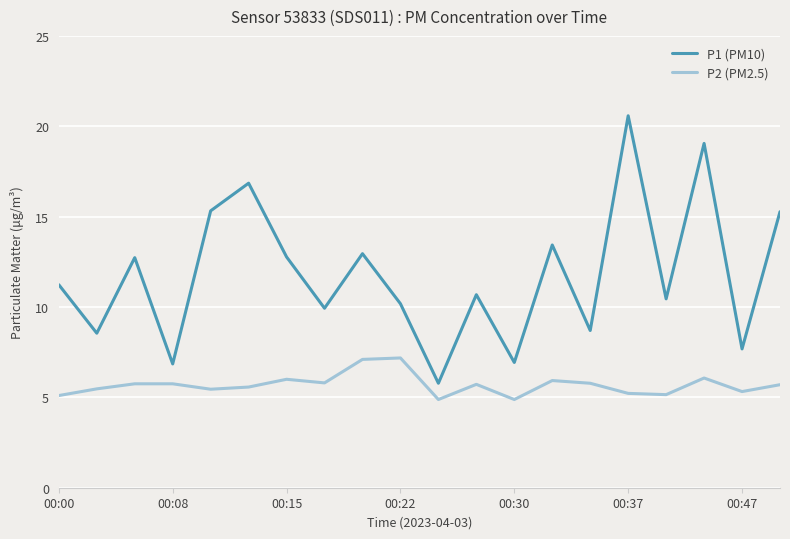

Rank the series by their average value, from lowest to highest.

P2 (PM2.5), P1 (PM10)